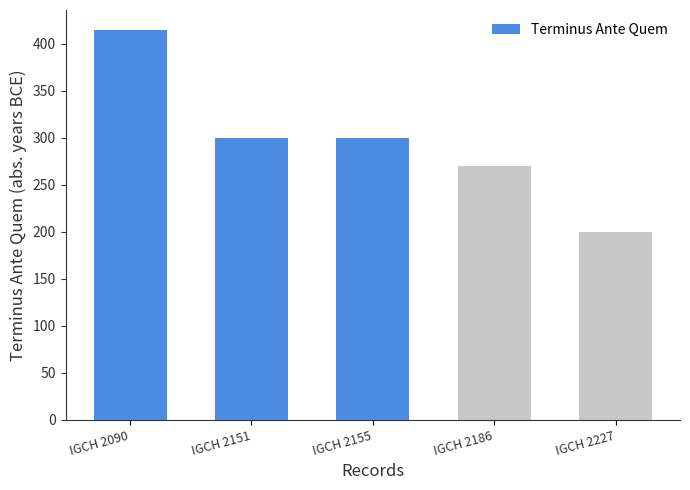

How many data points are less than 300?

2